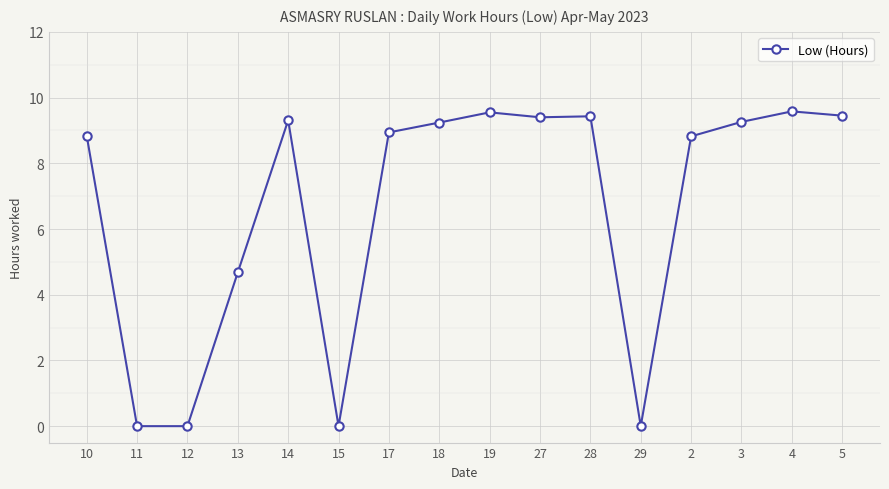

What is the change in value from 10 to 14?

+0.5